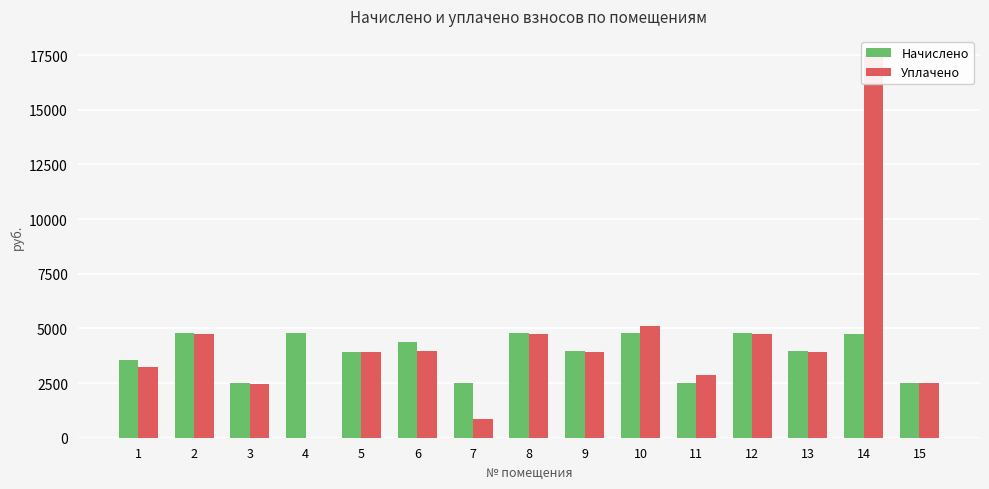

At which label does Начислено first exceed 3948?

2